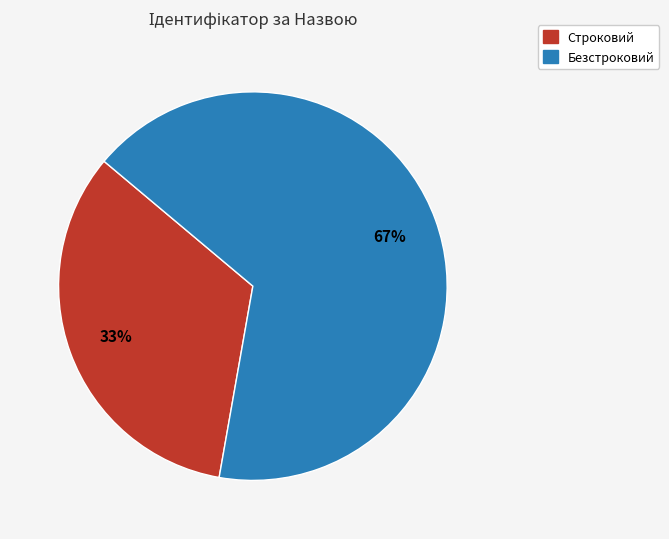

Do Строковий and Безстроковий together represent more than half of the pie?

Yes